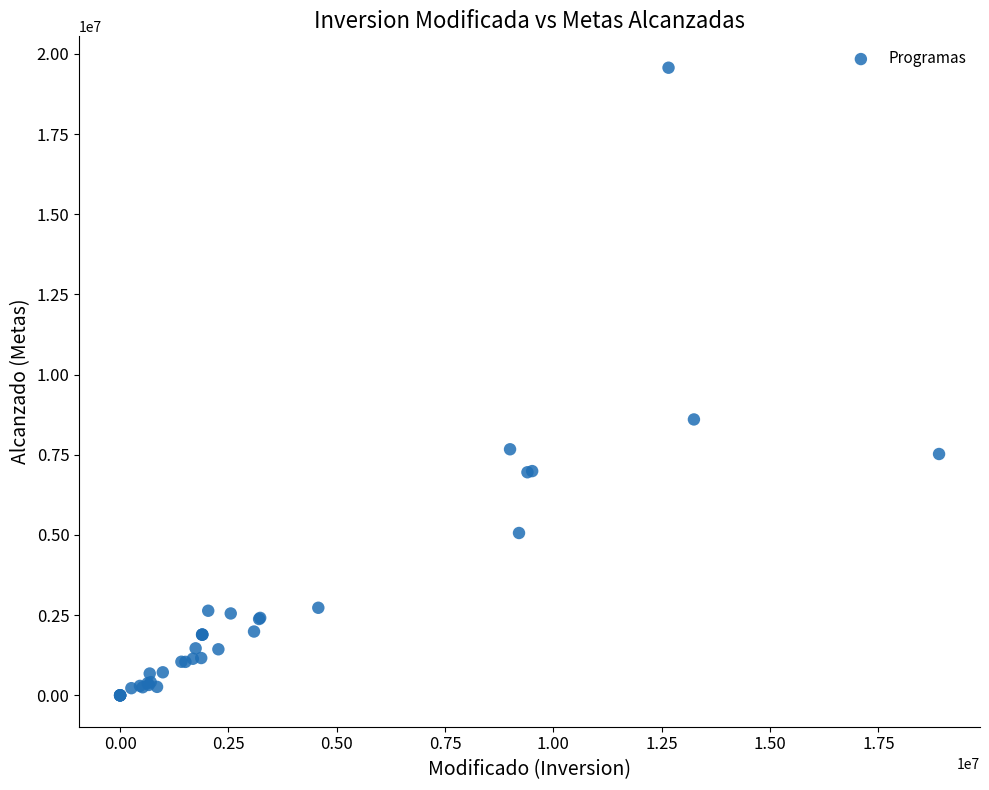

What Y value in the scatter plot is closest to 9785731?

8603452.3